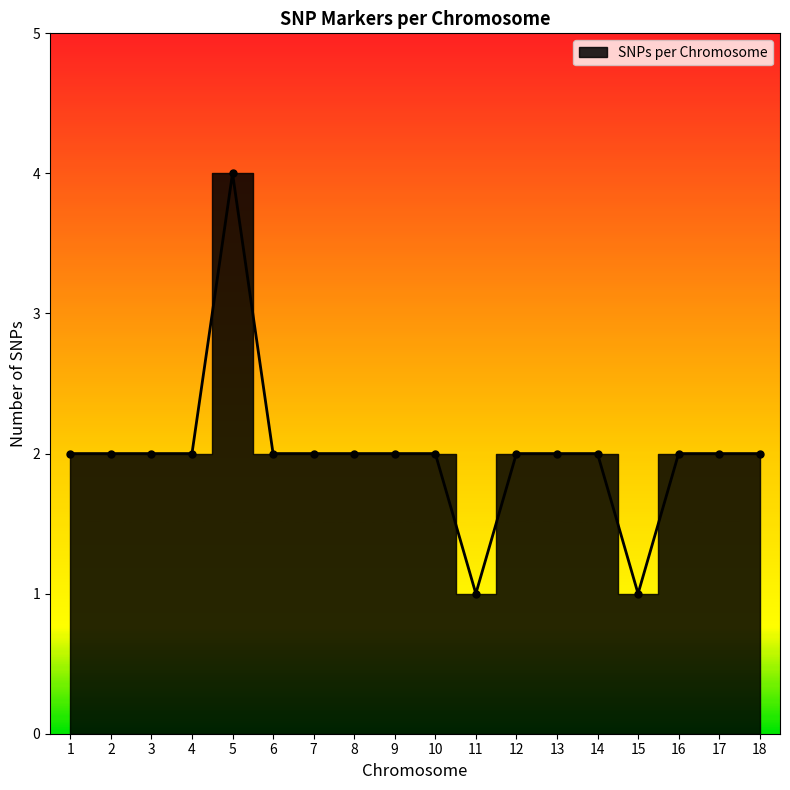

Count the number of values greater than 2.

1